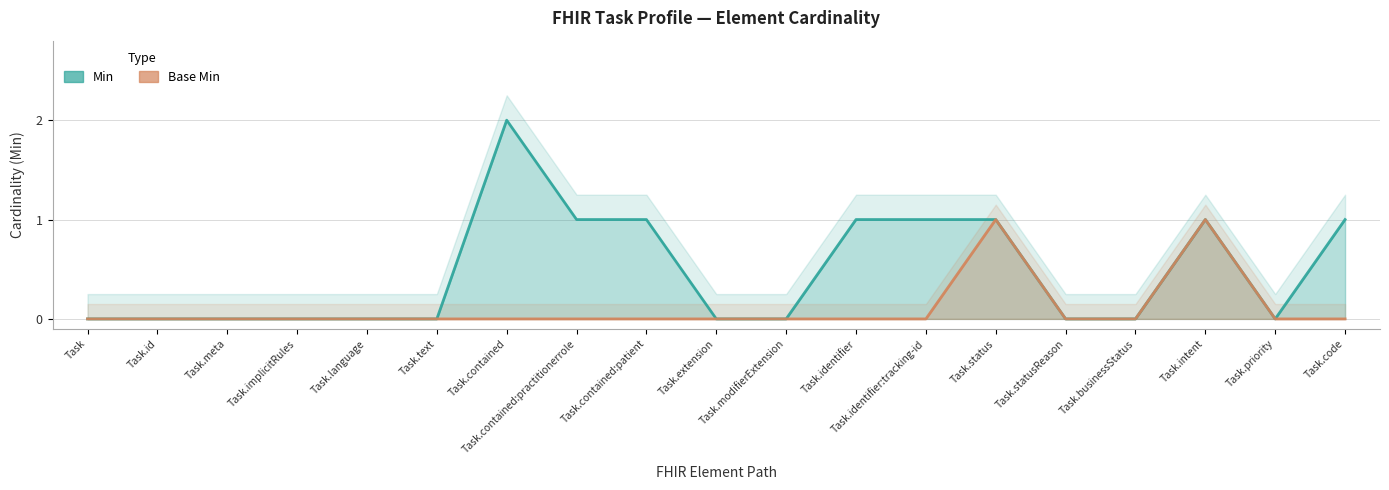

How many series are shown in this chart?

2